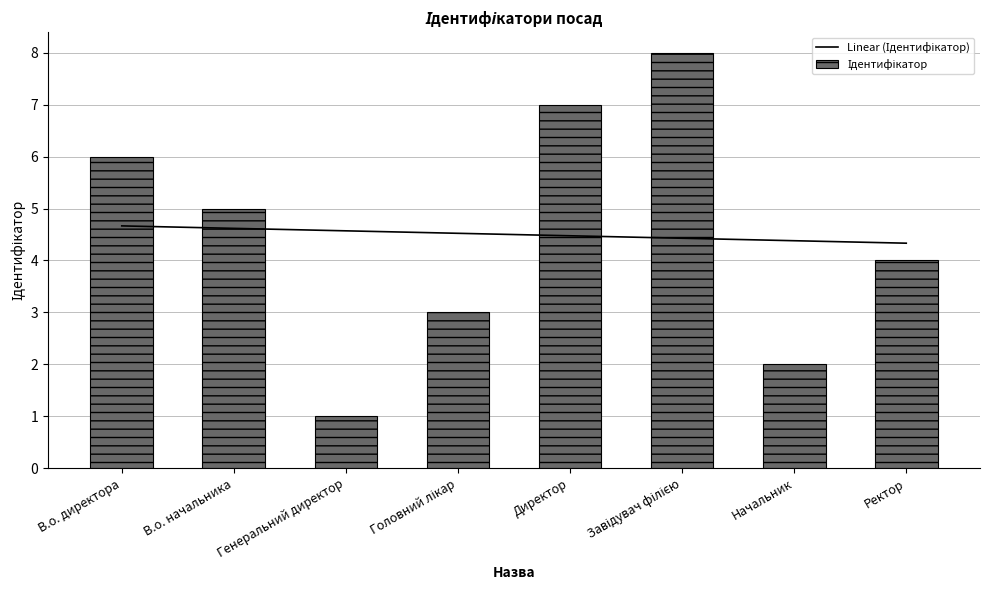

Rank the series at Головний лікар from lowest to highest value.

Ідентифікатор, Linear (Ідентифікатор)